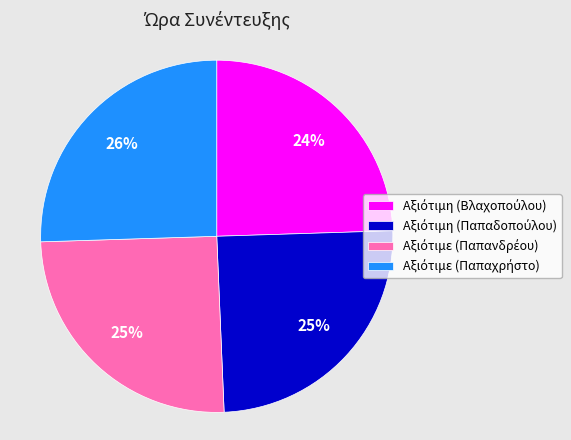

To the nearest percent, what is the average slice percentage?

25%